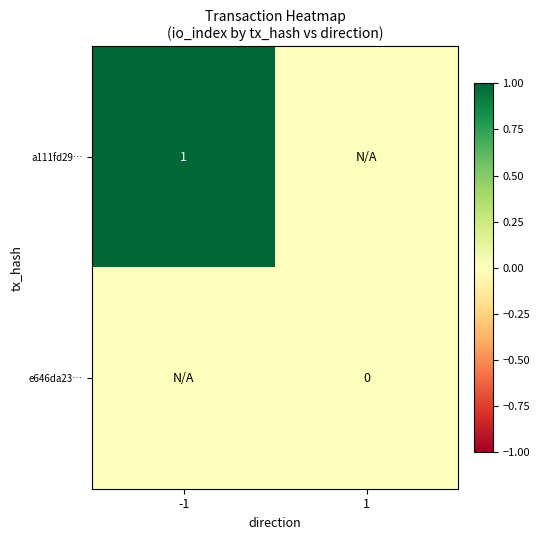

Is the value of e646da23… at 1 greater than the value of a111fd29… at -1?

No